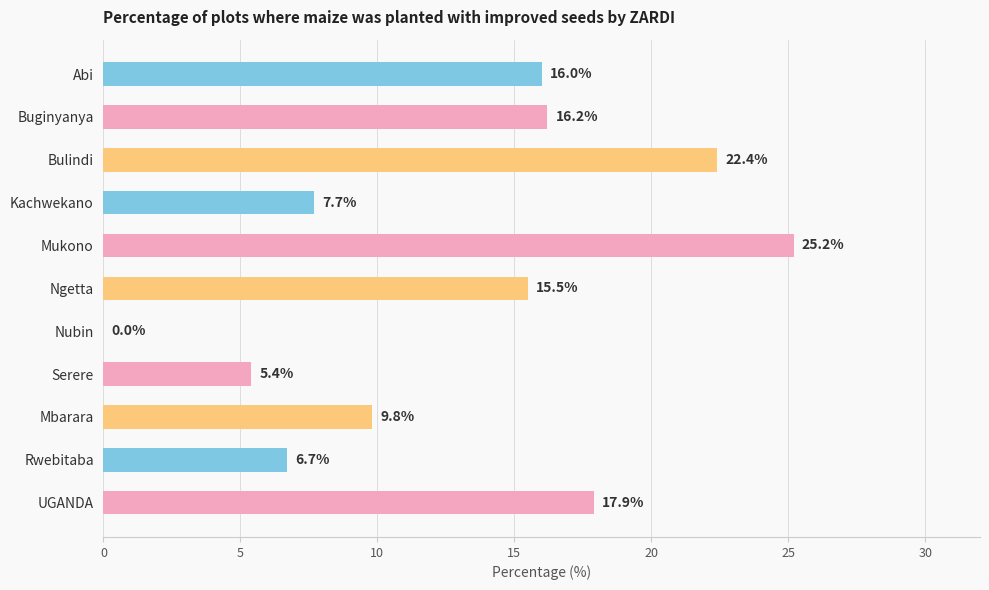

What is the greatest value displayed?

25.2